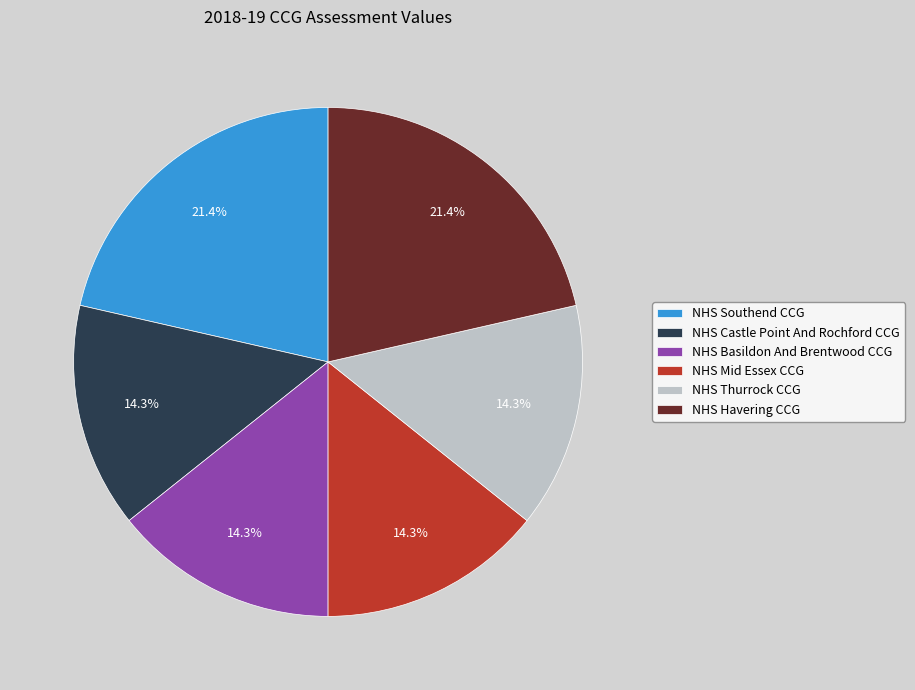

Approximately how many times larger is the value at NHS Basildon And Brentwood CCG compared to NHS Castle Point And Rochford CCG?

1.0